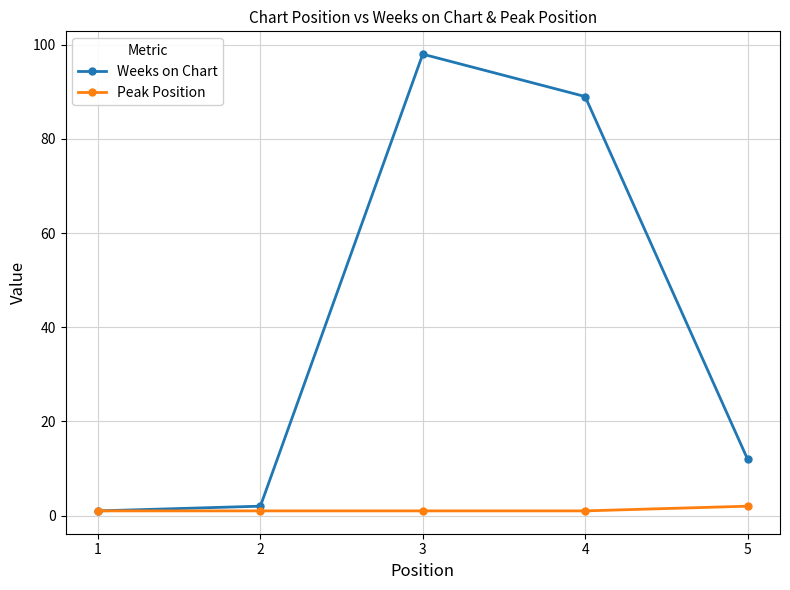

How many series are shown in this chart?

2